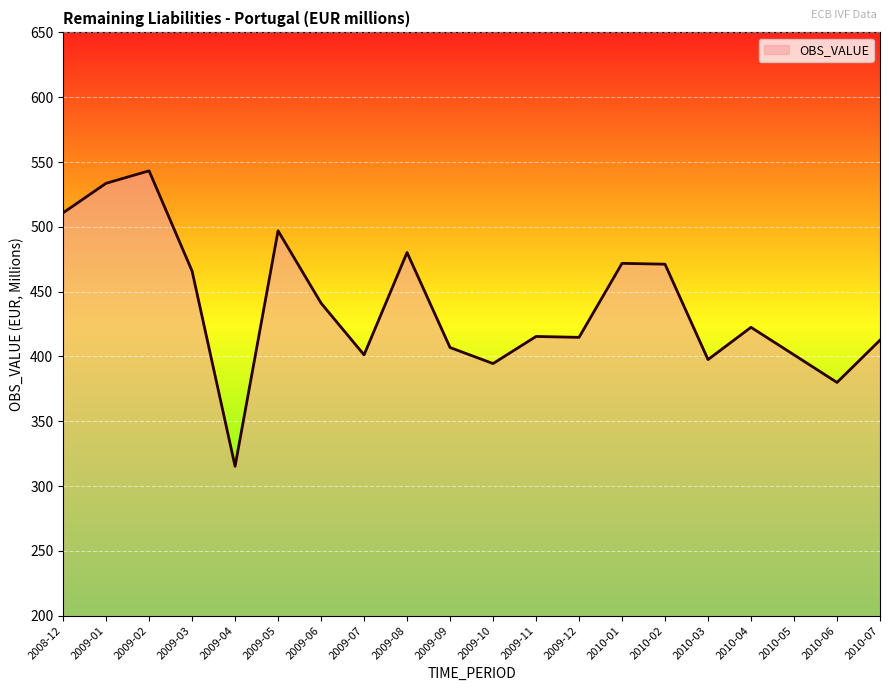

Approximately how many times larger is the value at 2009-09 compared to 2010-04?

1.0